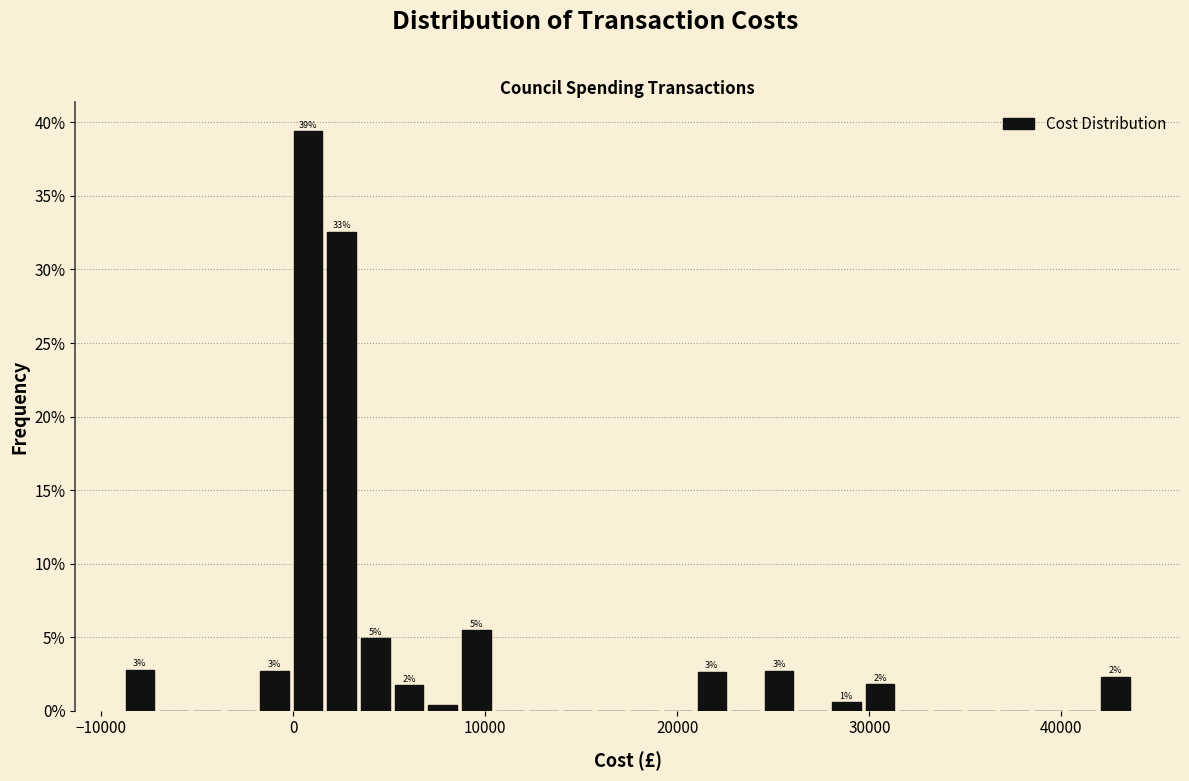

Around what value on the x-axis is the tallest bar? Give the approximate position of its centre, as read against the axis.

1000